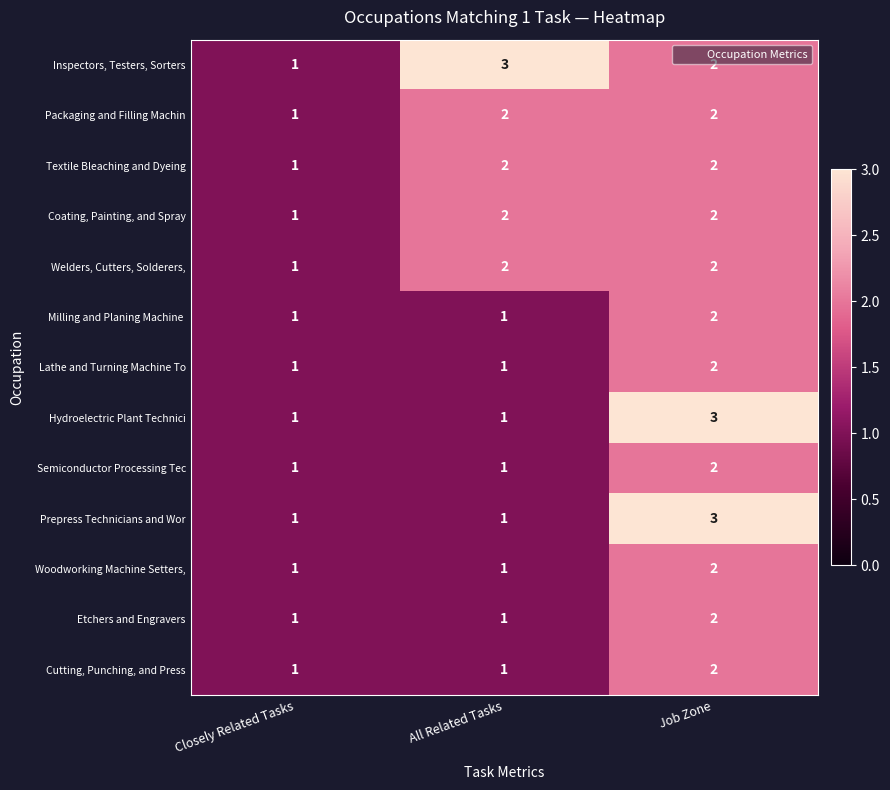

At which category is the sum across all series the highest?

Job Zone